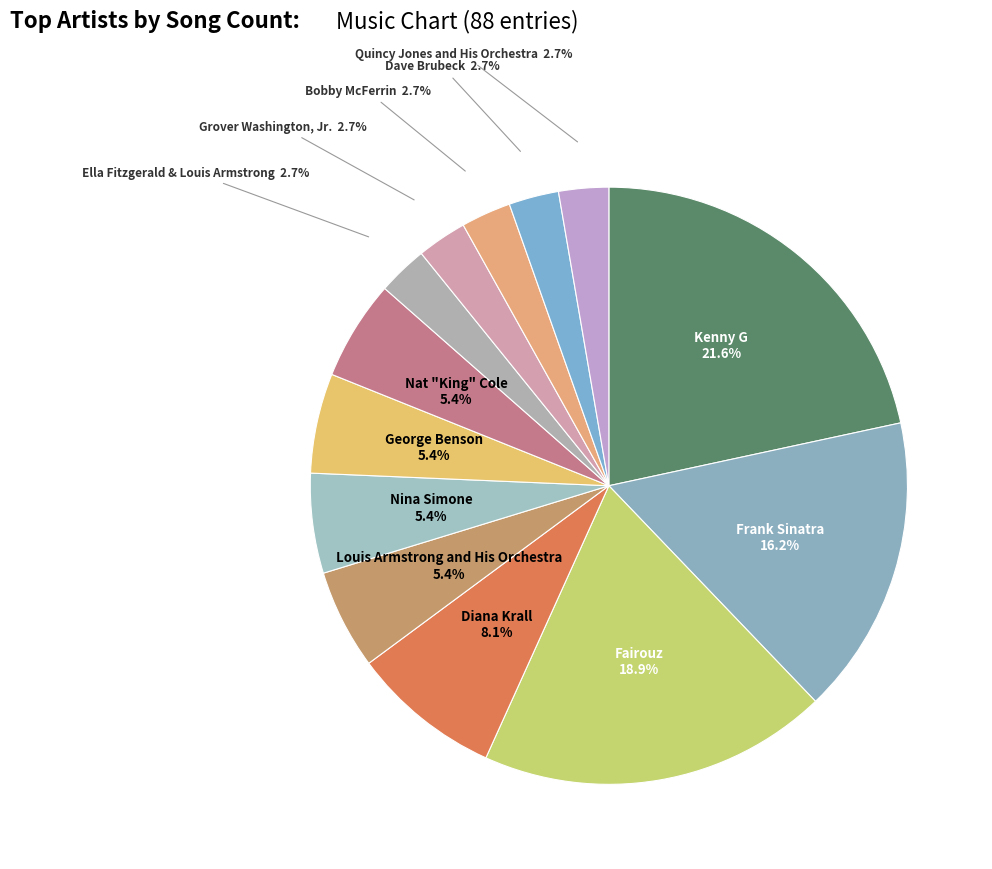

Which category has the biggest portion of the pie?

Kenny G